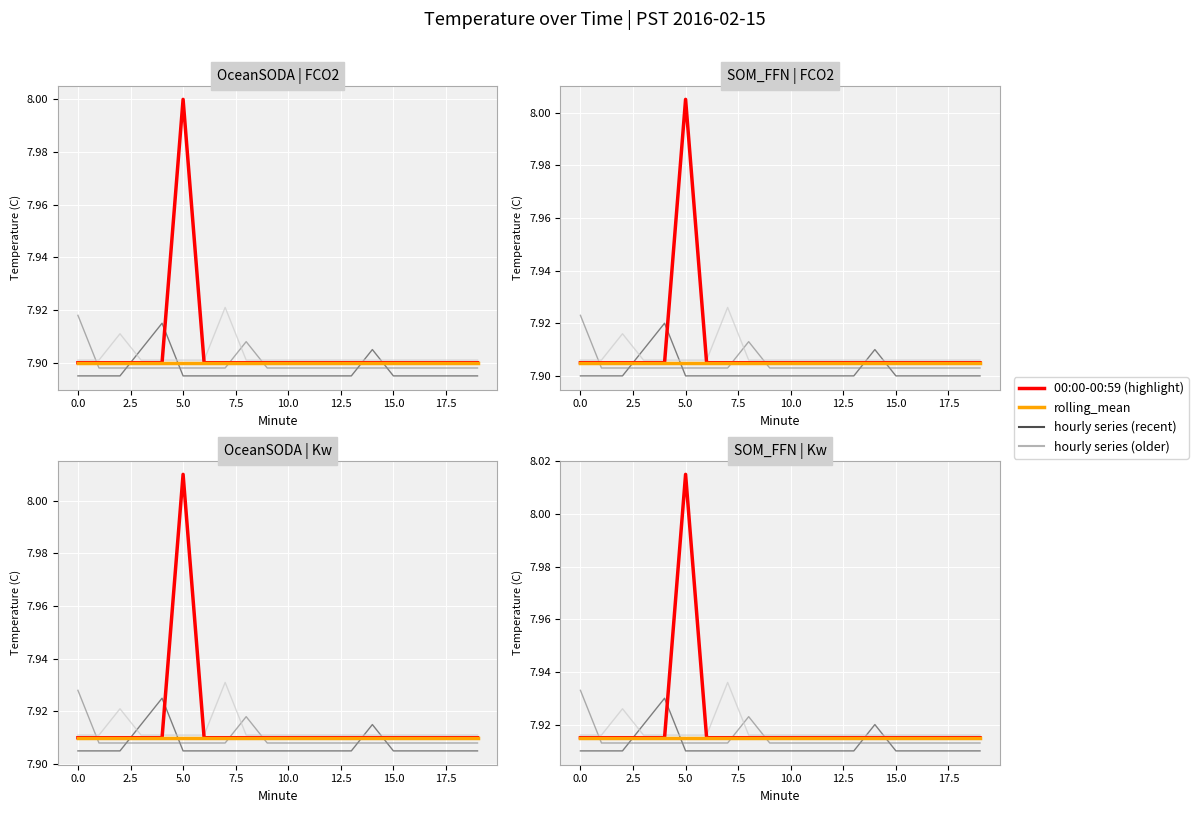

What is the total value across all series at 10?

39.6